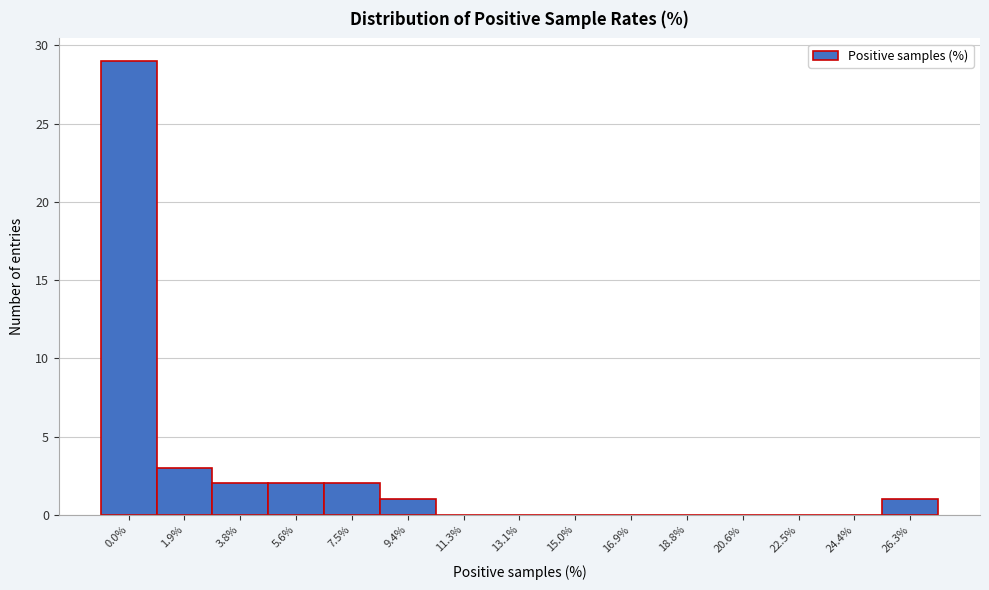

Reading left to right, list all the values displayed in this chart.

0.0%=29	1.9%=3	3.8%=2	5.6%=2	7.5%=2	9.4%=1	11.3%=0	13.1%=0	15.0%=0	16.9%=0	18.8%=0	20.6%=0	22.5%=0	24.4%=0	26.3%=1